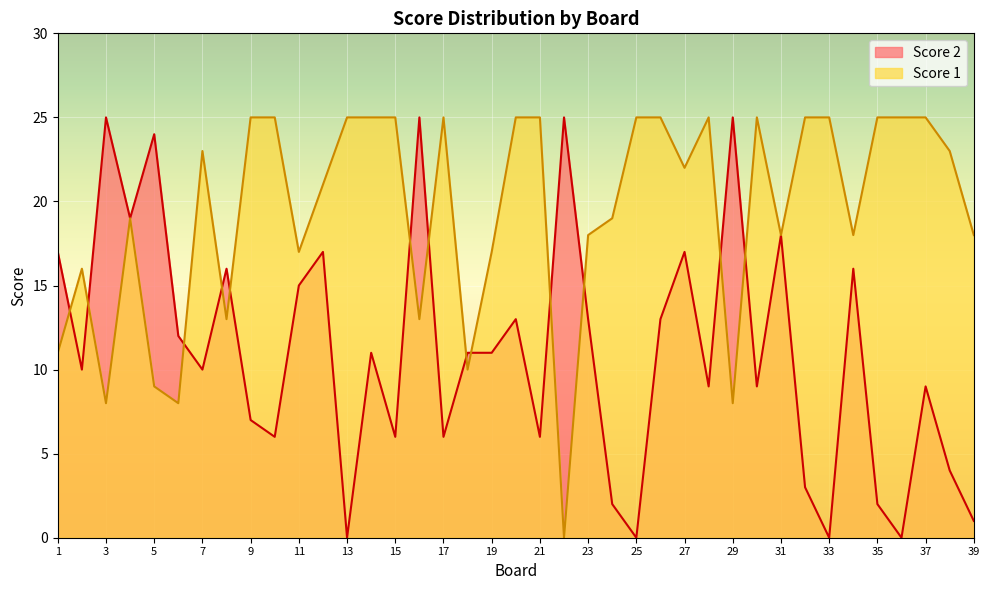

Is it true that Score 2 equals 2 at 38?

False